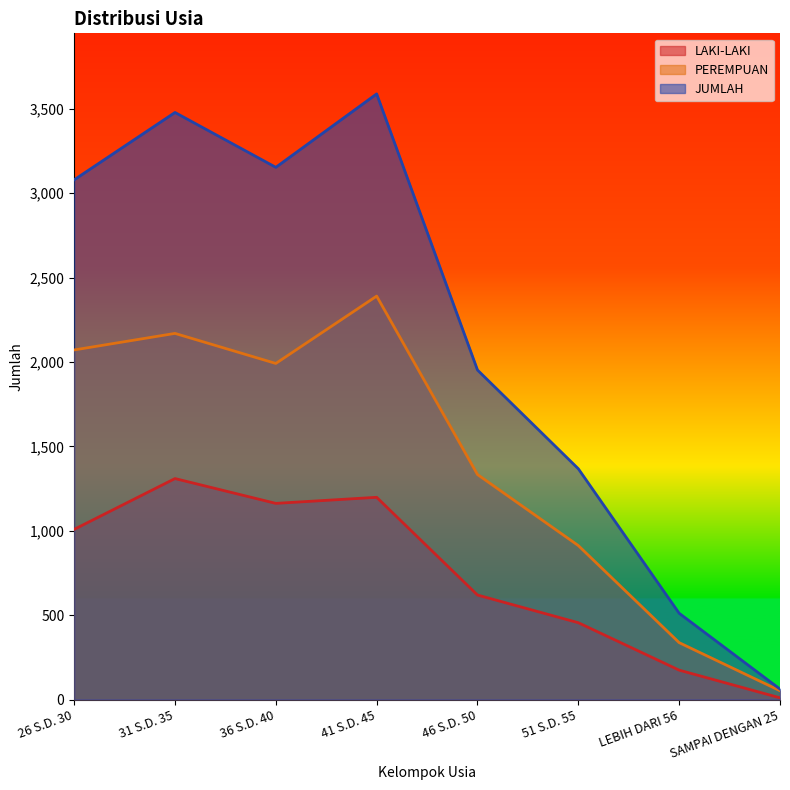

List the series in order of their peak value, highest first.

JUMLAH, PEREMPUAN, LAKI-LAKI